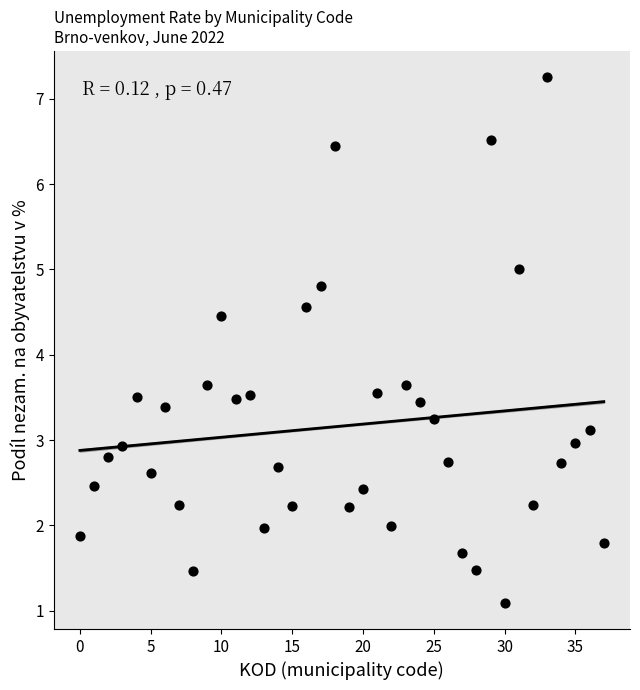

What is the range of Y values (max minus min)?

6.2